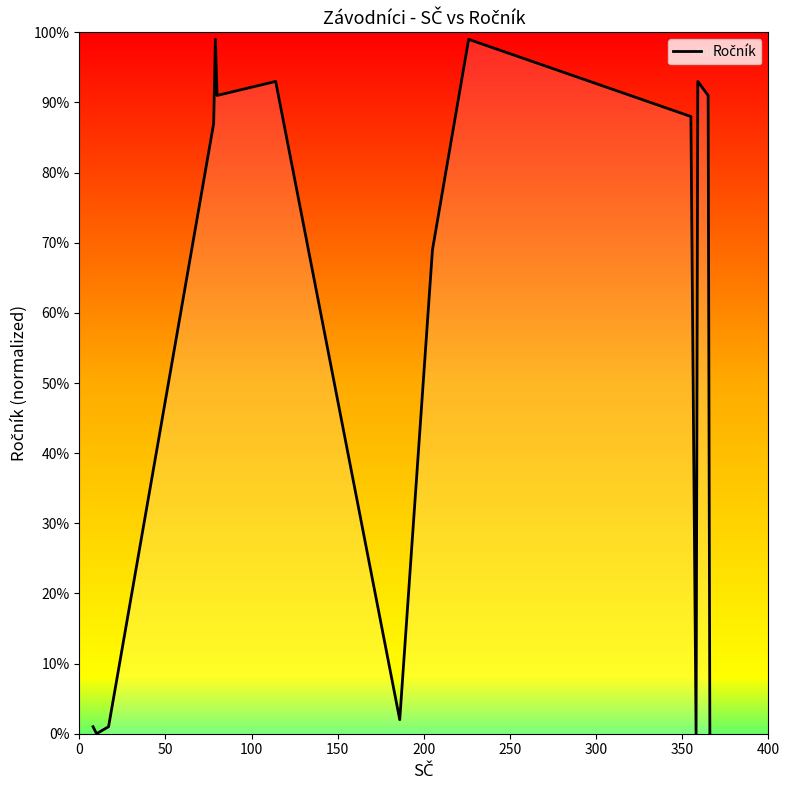

What is the greatest value displayed?

99